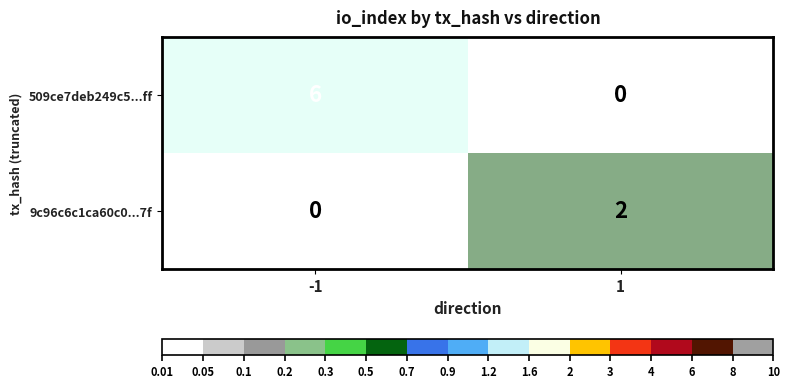

Reading left to right, extract all data points from this chart.

509ce7deb249c5...ff: 6	0
9c96c6c1ca60c0...7f: 0	2